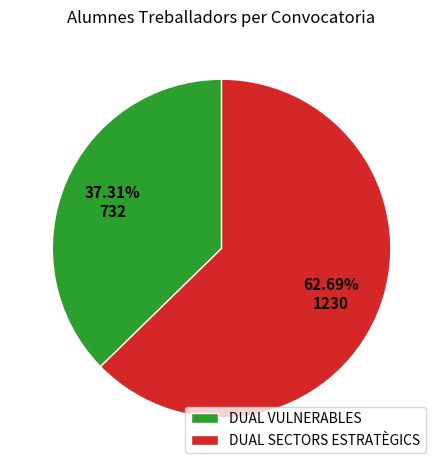

Do DUAL SECTORS ESTRATÈGICS and DUAL VULNERABLES together represent more than half of the pie?

Yes